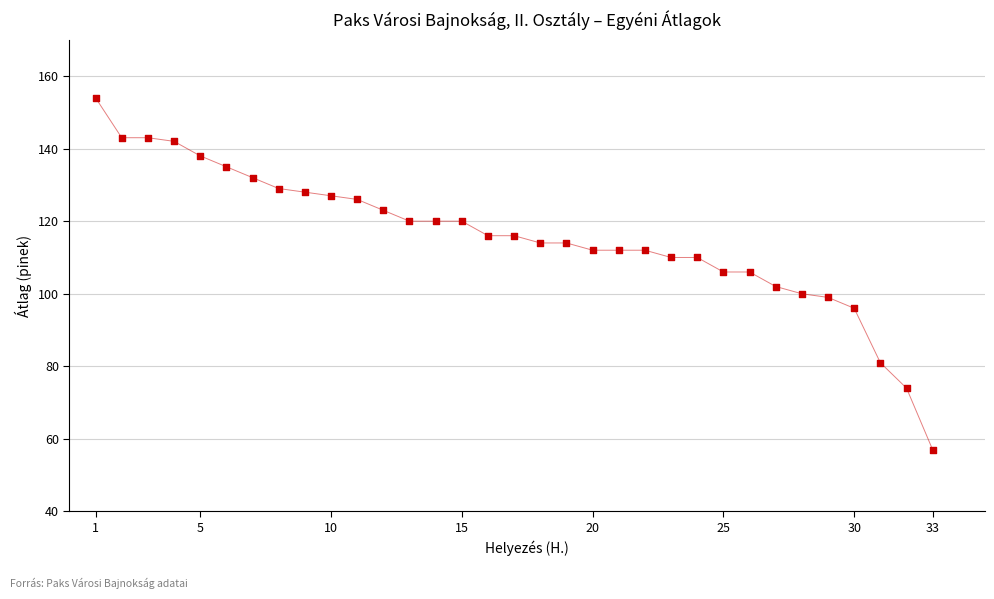

What is the range of Y values (max minus min)?

97